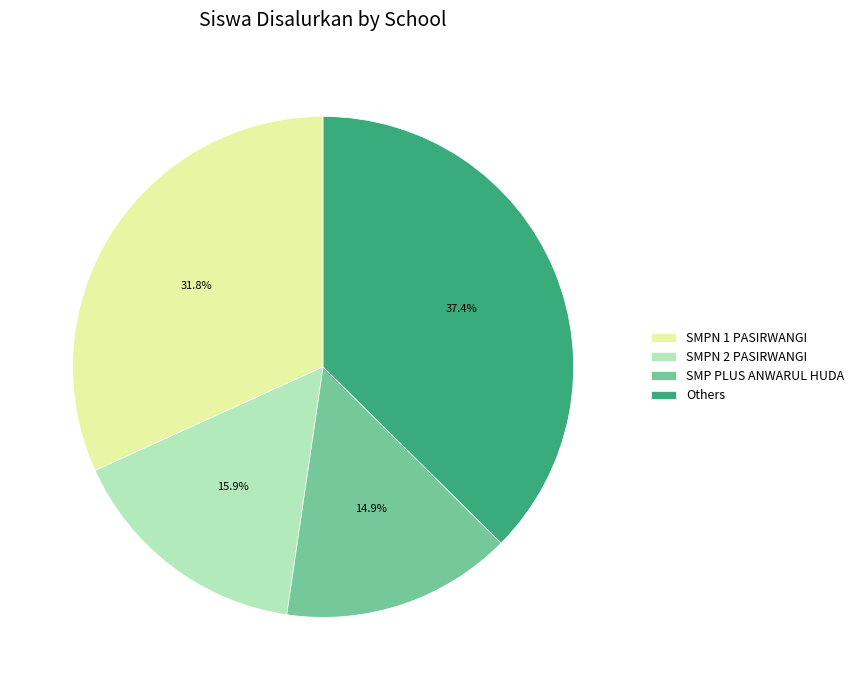

What is the largest slice in the pie chart?

Others